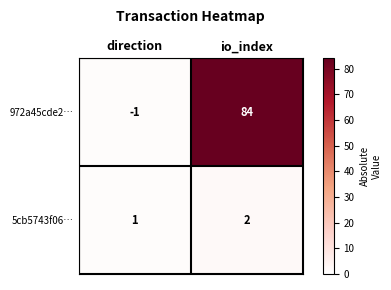

Reading left to right, list all the values displayed in this chart.

972a45cde2…: direction=-1	io_index=84
5cb5743f06…: direction=1	io_index=2